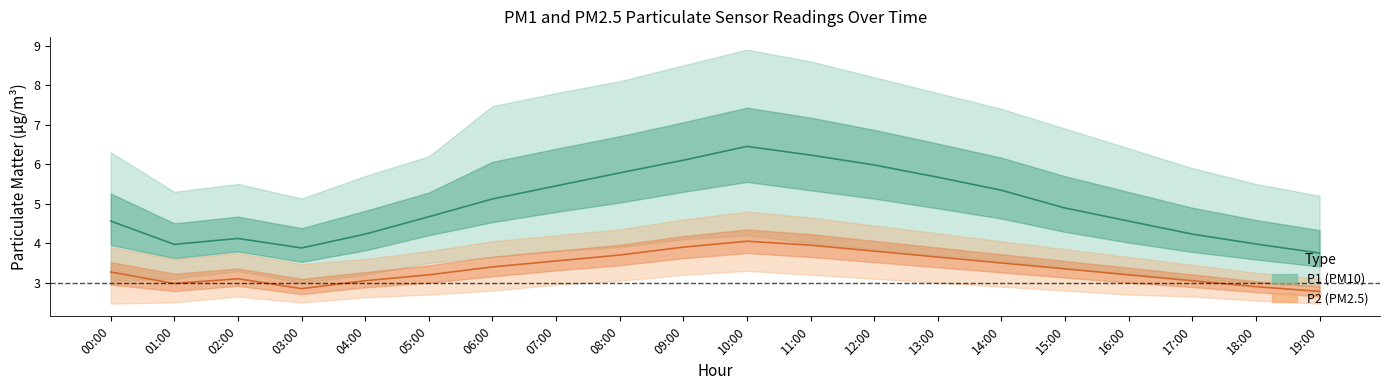

Reading left to right, extract all data points from this chart.

P1: 00:00=4.6	01:00=4.0	02:00=4.1	03:00=3.9	04:00=4.2	05:00=4.7	06:00=5.1	07:00=5.5	08:00=5.8	09:00=6.1	10:00=6.5	11:00=6.2	12:00=6.0	13:00=5.7	14:00=5.3	15:00=4.9	16:00=4.6	17:00=4.2	18:00=4.0	19:00=3.8
P1_upper: 00:00=6.3	01:00=5.3	02:00=5.5	03:00=5.1	04:00=5.7	05:00=6.2	06:00=7.5	07:00=7.8	08:00=8.1	09:00=8.5	10:00=8.9	11:00=8.6	12:00=8.2	13:00=7.8	14:00=7.4	15:00=6.9	16:00=6.4	17:00=5.9	18:00=5.5	19:00=5.2
P1_lower: 00:00=3.0	01:00=3.1	02:00=3.3	03:00=3.0	04:00=3.2	05:00=3.5	06:00=3.6	07:00=3.8	08:00=3.9	09:00=4.1	10:00=4.2	11:00=4.0	12:00=3.9	13:00=3.7	14:00=3.5	15:00=3.4	16:00=3.2	17:00=3.1	18:00=3.0	19:00=2.9
P2: 00:00=3.3	01:00=3.0	02:00=3.1	03:00=2.9	04:00=3.0	05:00=3.2	06:00=3.4	07:00=3.5	08:00=3.7	09:00=3.9	10:00=4.0	11:00=4.0	12:00=3.8	13:00=3.6	14:00=3.5	15:00=3.4	16:00=3.2	17:00=3.0	18:00=2.9	19:00=2.8
P2_upper: 00:00=3.9	01:00=3.6	02:00=3.8	03:00=3.5	04:00=3.6	05:00=3.8	06:00=4.0	07:00=4.2	08:00=4.3	09:00=4.6	10:00=4.8	11:00=4.7	12:00=4.5	13:00=4.2	14:00=4.0	15:00=3.9	16:00=3.6	17:00=3.5	18:00=3.2	19:00=3.1
P2_lower: 00:00=2.5	01:00=2.5	02:00=2.6	03:00=2.5	04:00=2.6	05:00=2.7	06:00=2.8	07:00=3.0	08:00=3.0	09:00=3.2	10:00=3.3	11:00=3.2	12:00=3.1	13:00=3.0	14:00=2.9	15:00=2.8	16:00=2.7	17:00=2.6	18:00=2.5	19:00=2.5